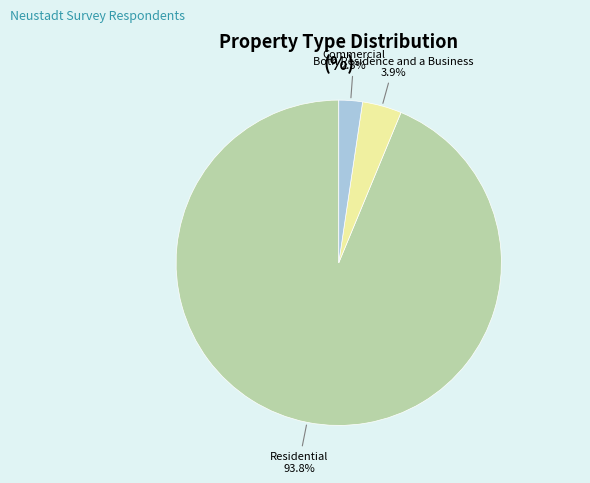

Does any single category account for the majority?

Yes